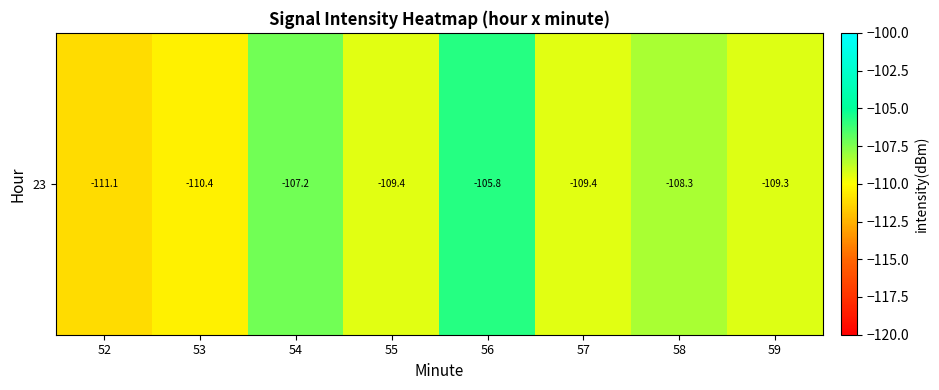

What is the difference between the values at 59 and 56?

3.5